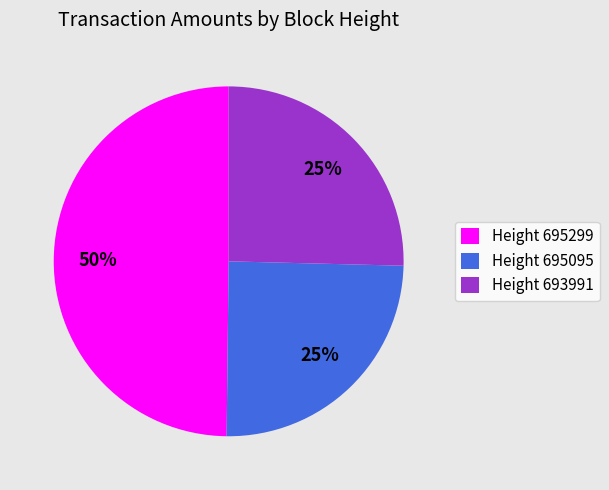

Which slice is the largest?

Height 695299